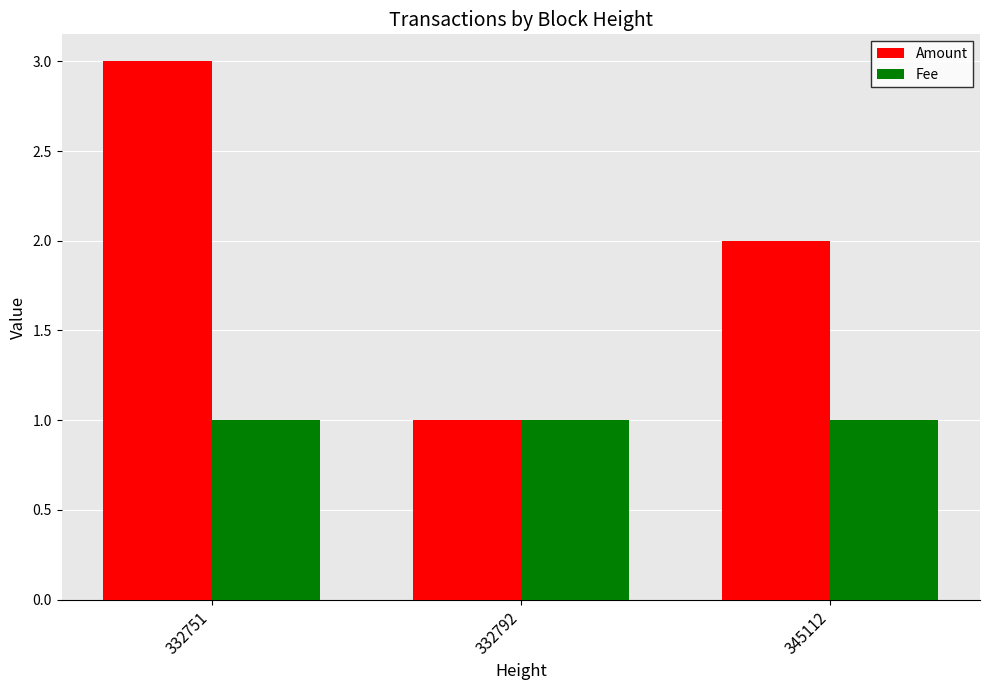

How many series are shown in this chart?

2